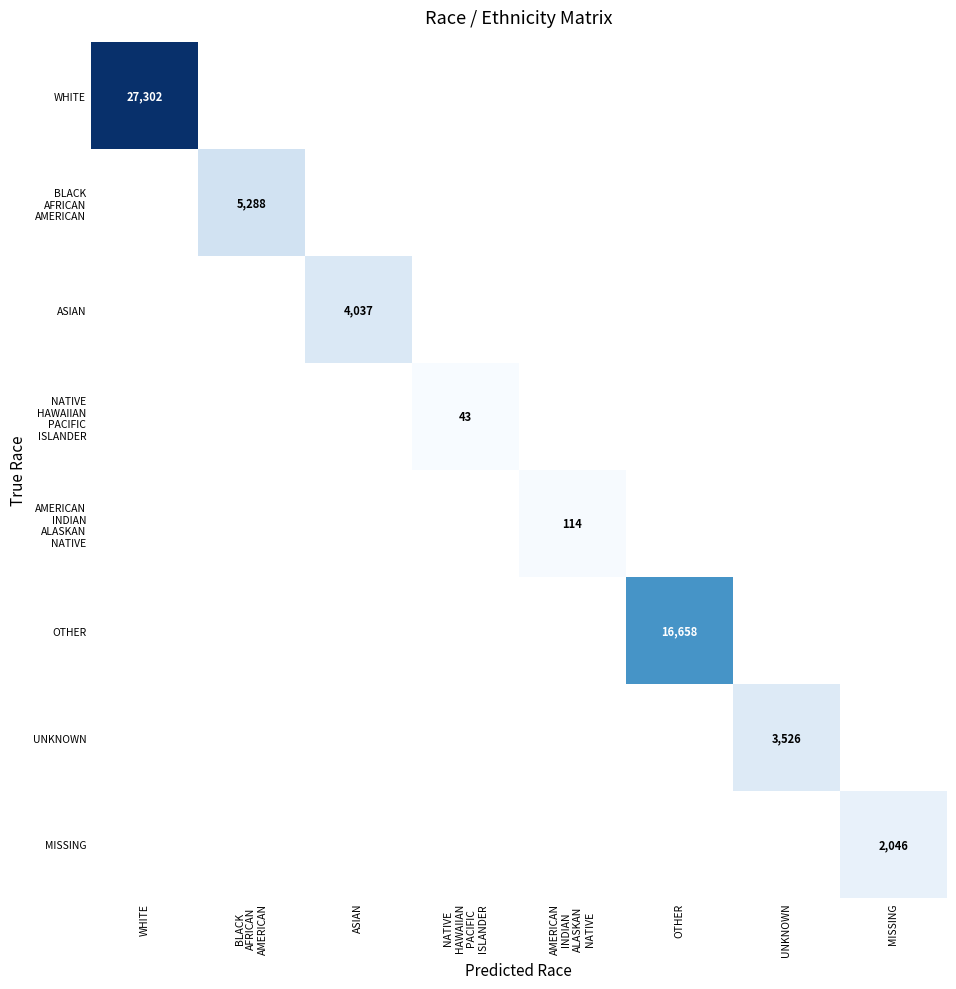

How many series are shown in this chart?

8